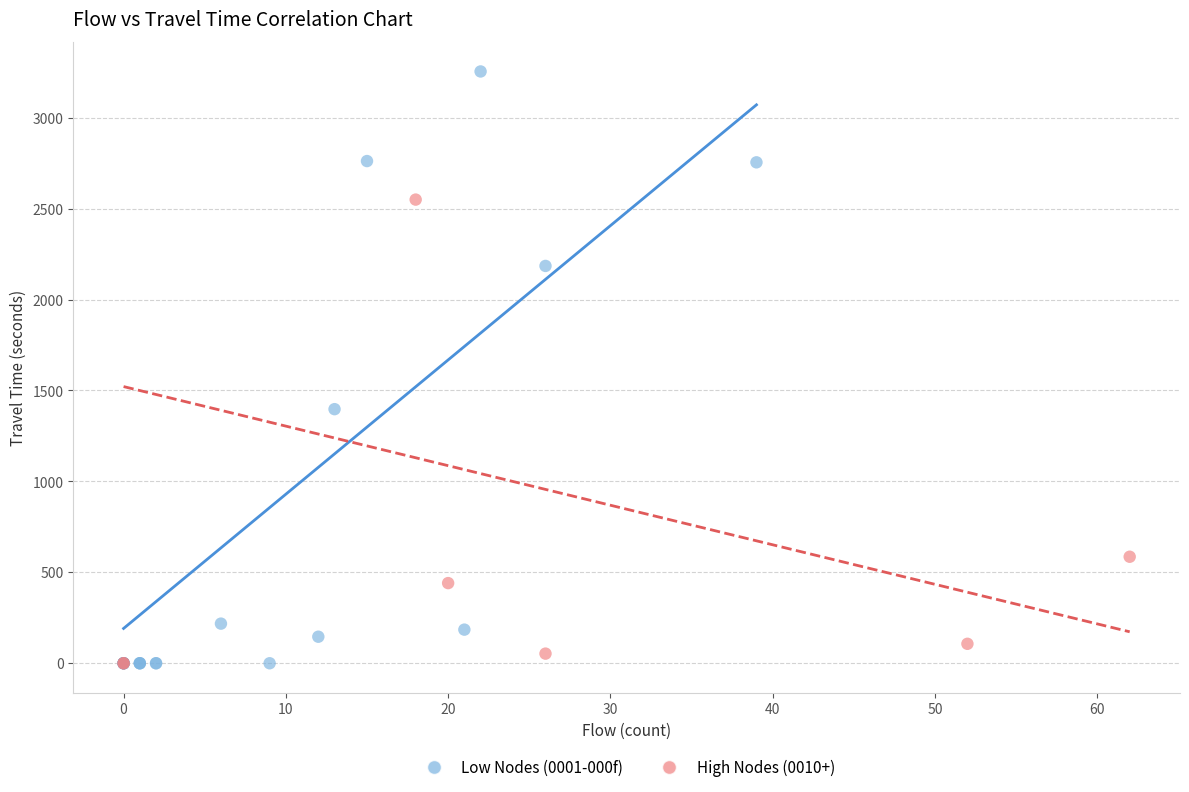

Which series reaches the maximum Y coordinate?

Low Nodes (0001-000f)